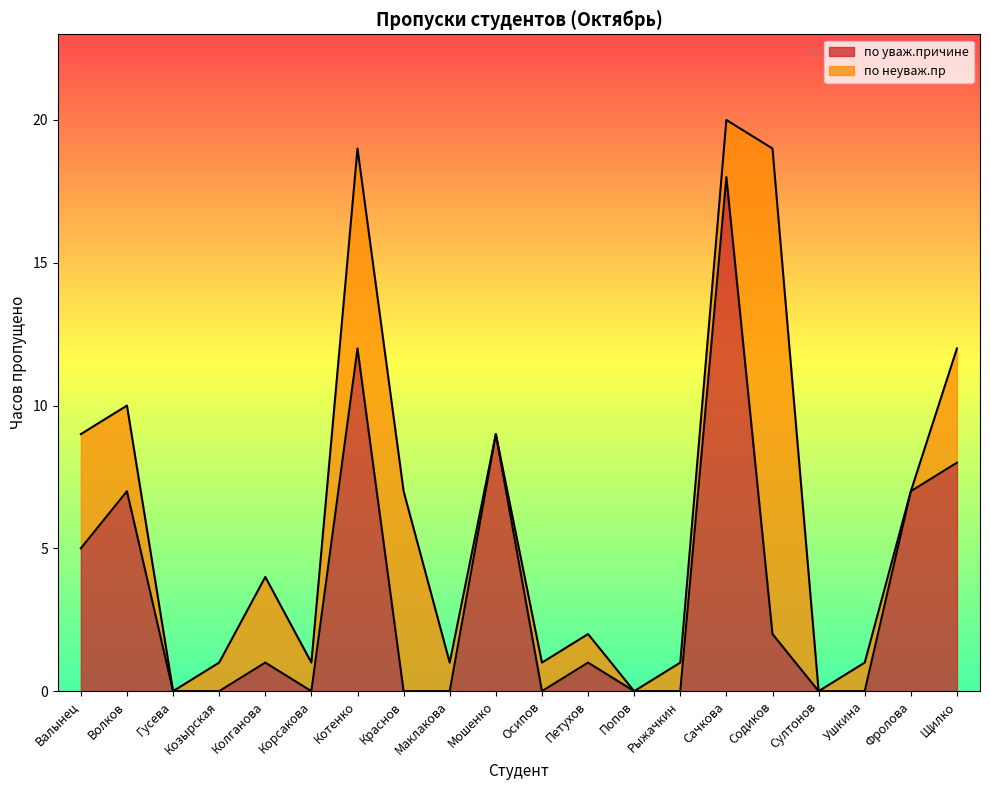

What is the greatest value displayed?

18